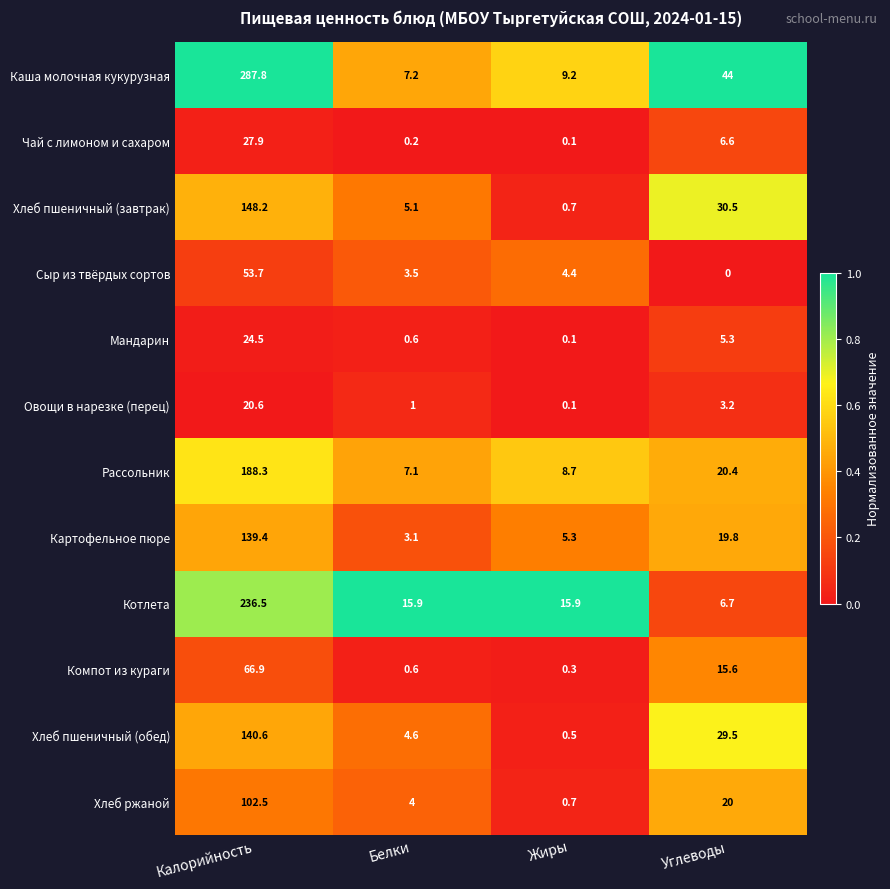

At which category is the sum across all series the highest?

Калорийность